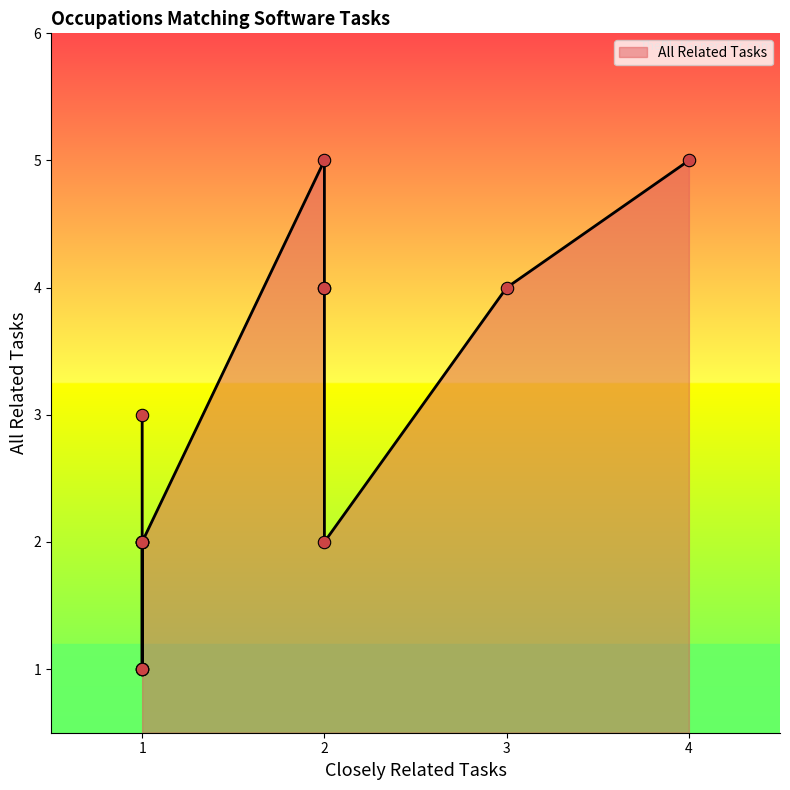

Between 1 and 4, which is larger?

4